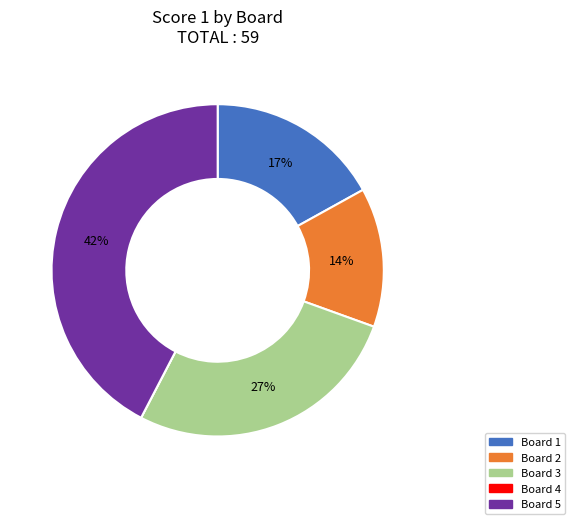

Is the sum of Board 1 and Board 3 greater than half?

No